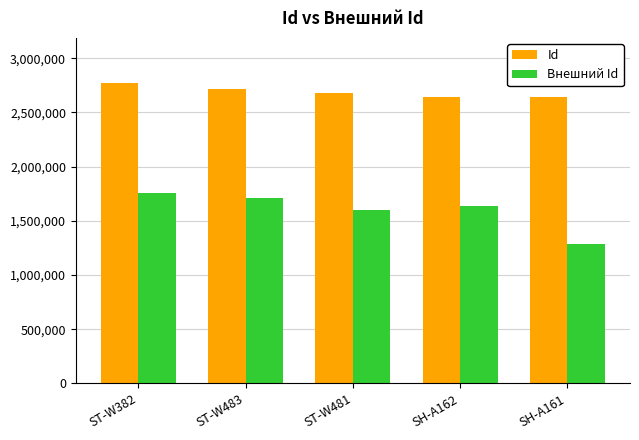

Which series changed the most between ST-W481 and SH-A161?

Внешний Id